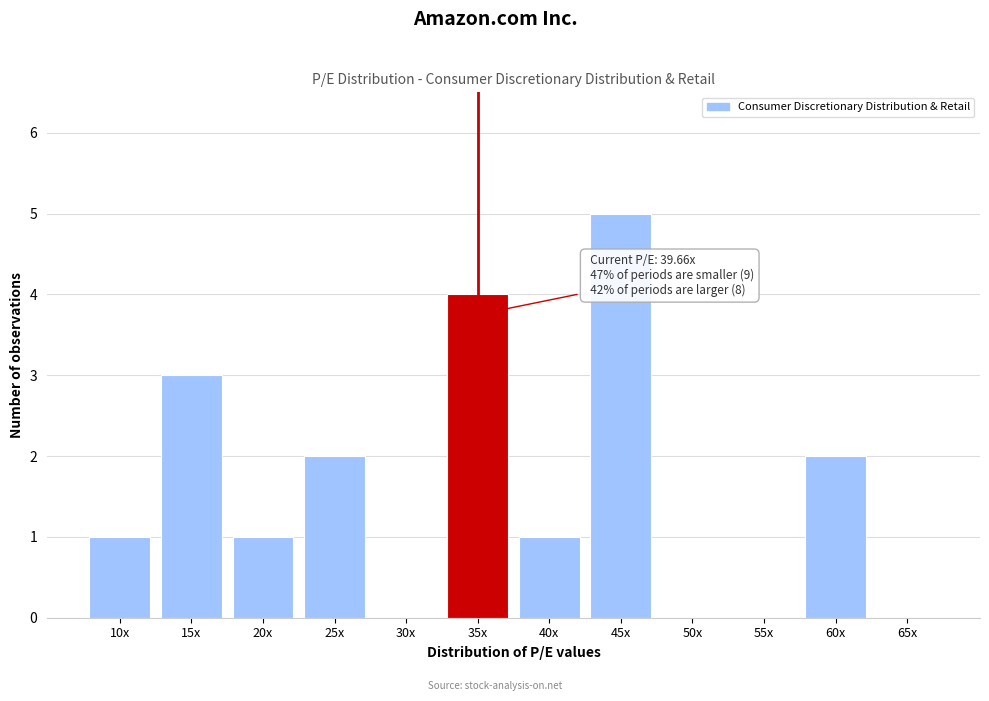

Reading left to right, what are all the values shown in this chart?

10x=1	15x=3	20x=1	25x=2	30x=0	35x=4	40x=1	45x=5	50x=0	55x=0	60x=2	65x=0